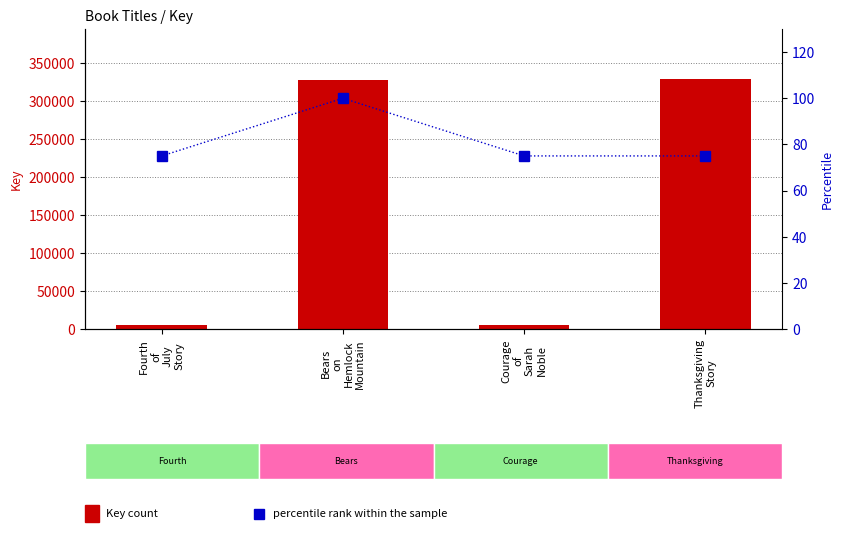

Count the number of data series in this chart.

2